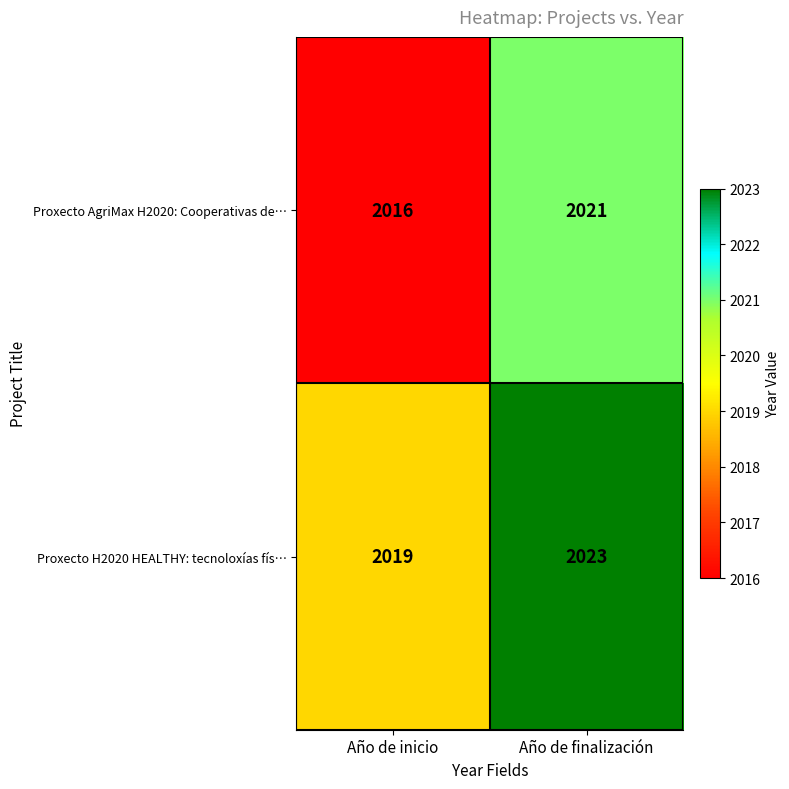

Reading right to left, list all the values displayed in this chart.

Proxecto AgriMax H2020: Cooperativas de…: Año de finalización=2021	Año de inicio=2016
Proxecto H2020 HEALTHY: tecnoloxías fís…: Año de finalización=2023	Año de inicio=2019